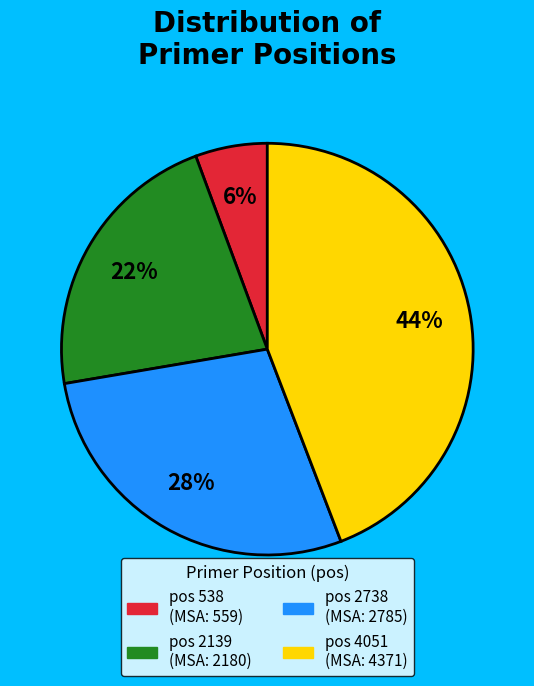

Is there any slice that represents more than half of the pie?

No